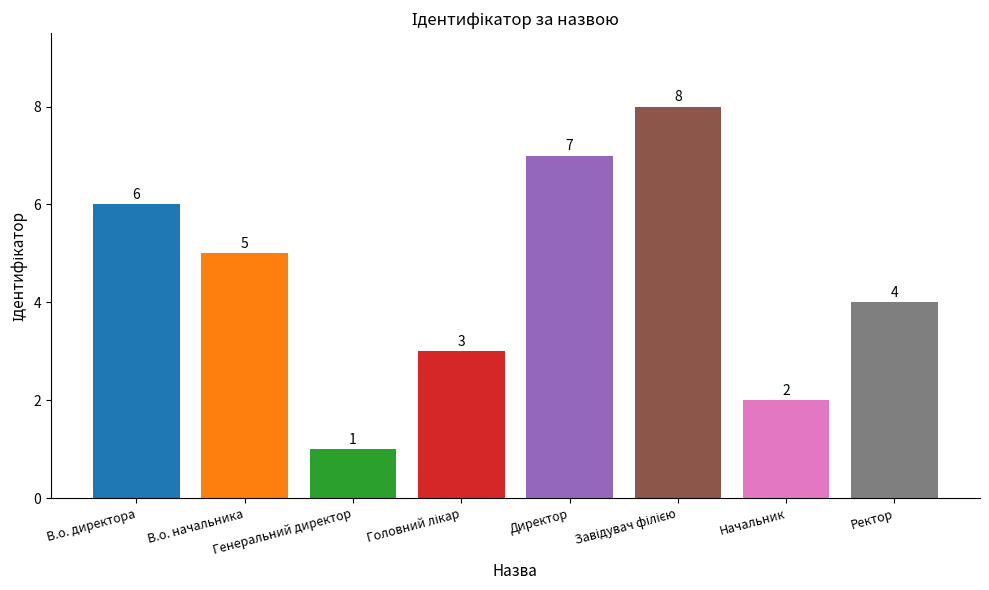

Which has a higher value, Начальник or Генеральний директор?

Начальник